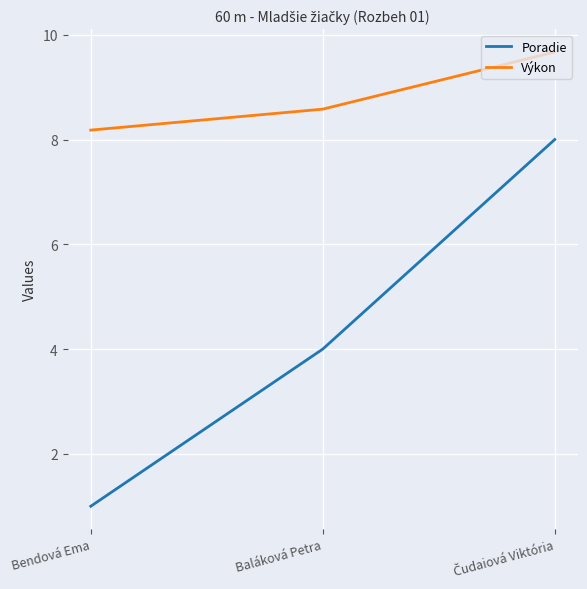

What are all the series names shown in the legend?

Poradie, Výkon